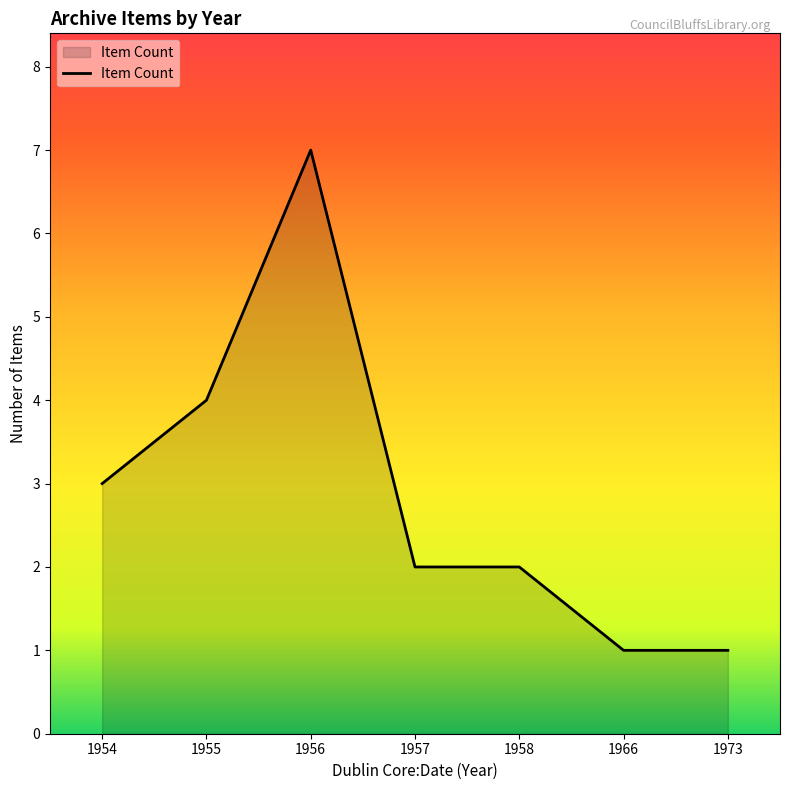

What is the average value?

3